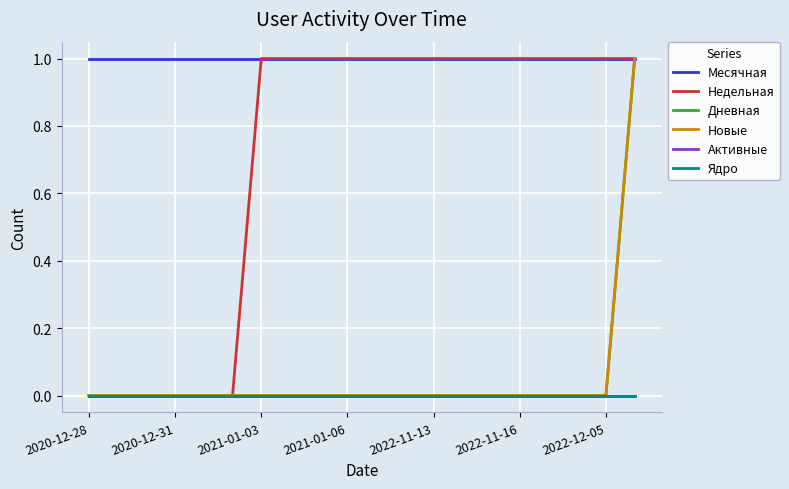

Does the chart have visible grid lines?

Yes